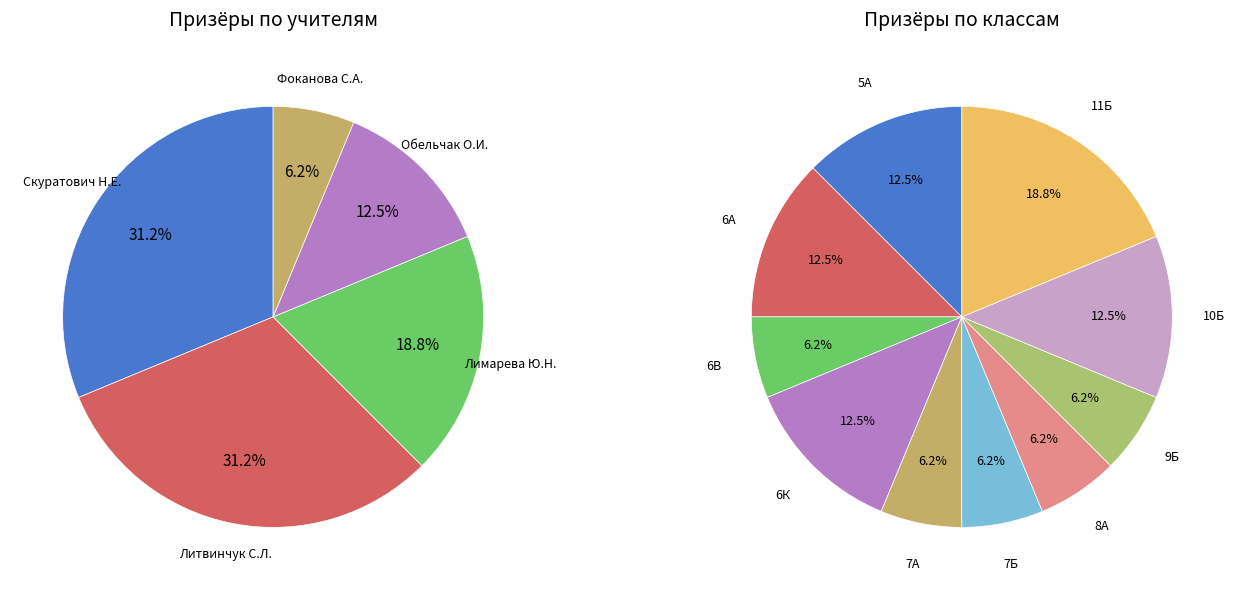

The Скуратович Н.Е. slice represents 31% of the pie. True or false?

True